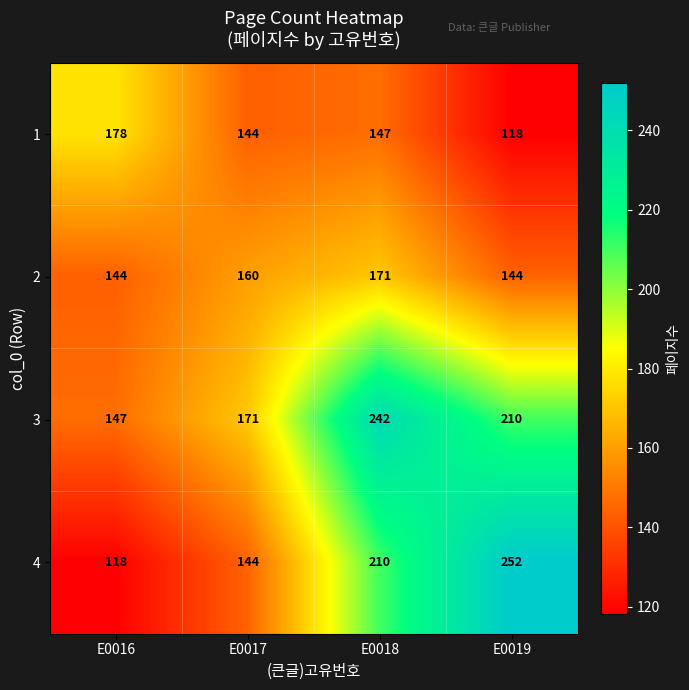

Where does the 3 series first go above 210?

E0018